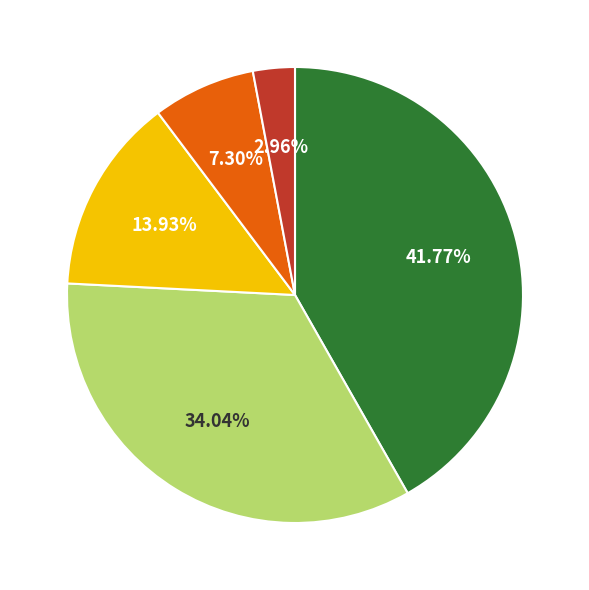

Is there a majority slice in this chart?

No